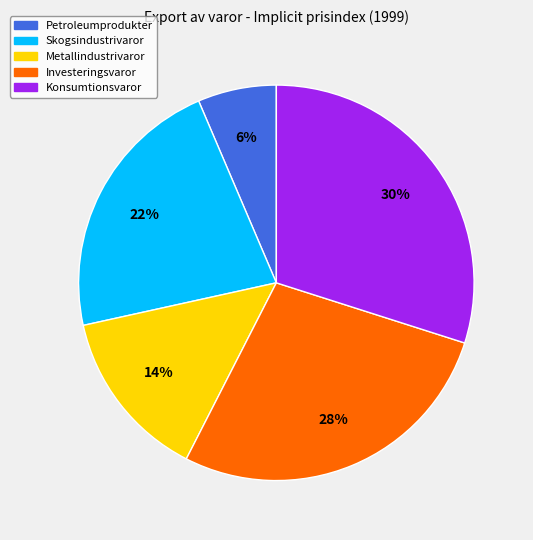

To the nearest percent, what portion does Investeringsvaror represent?

28%